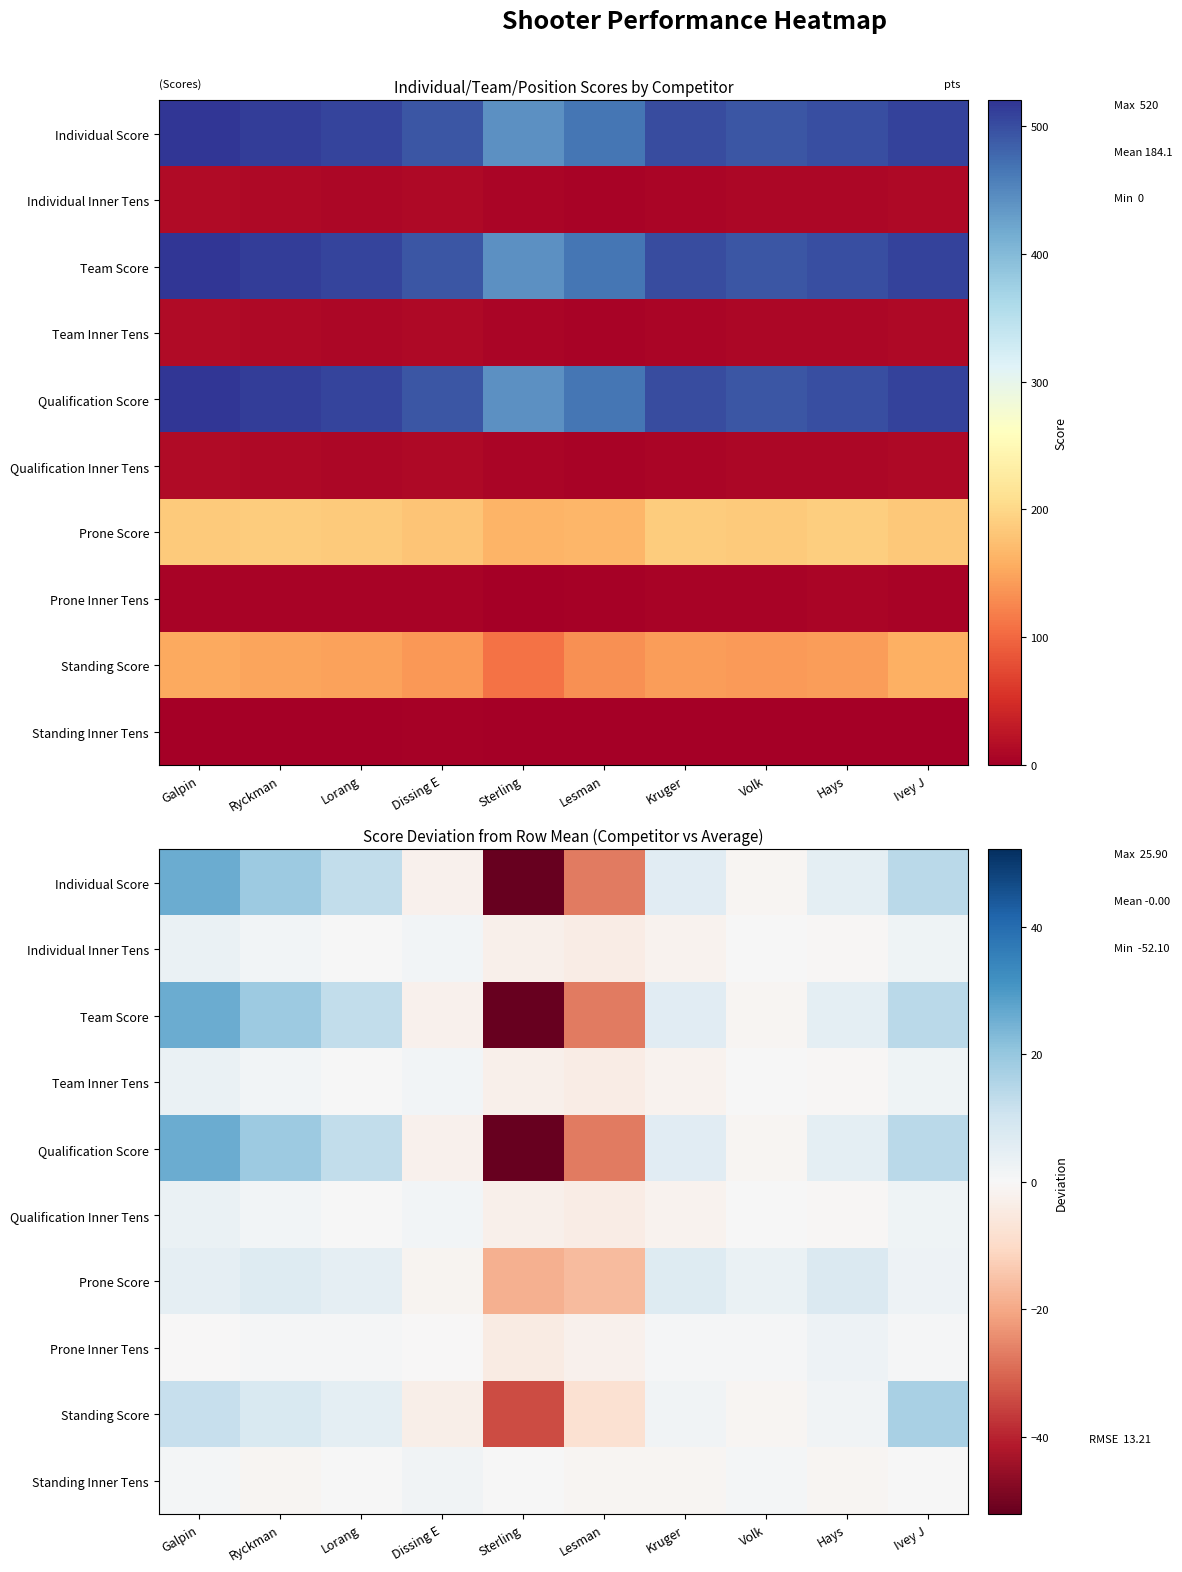

How many values in Prone Inner Tens are below zero?

4